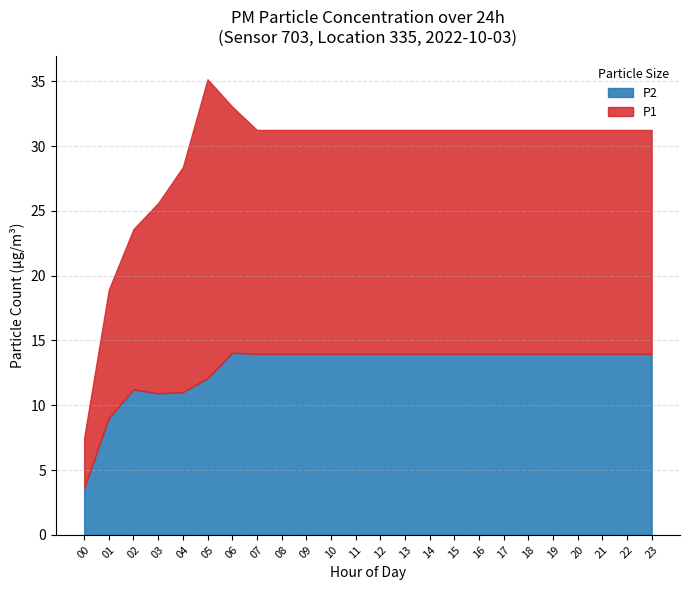

Which series has the largest range (max minus min)?

P1